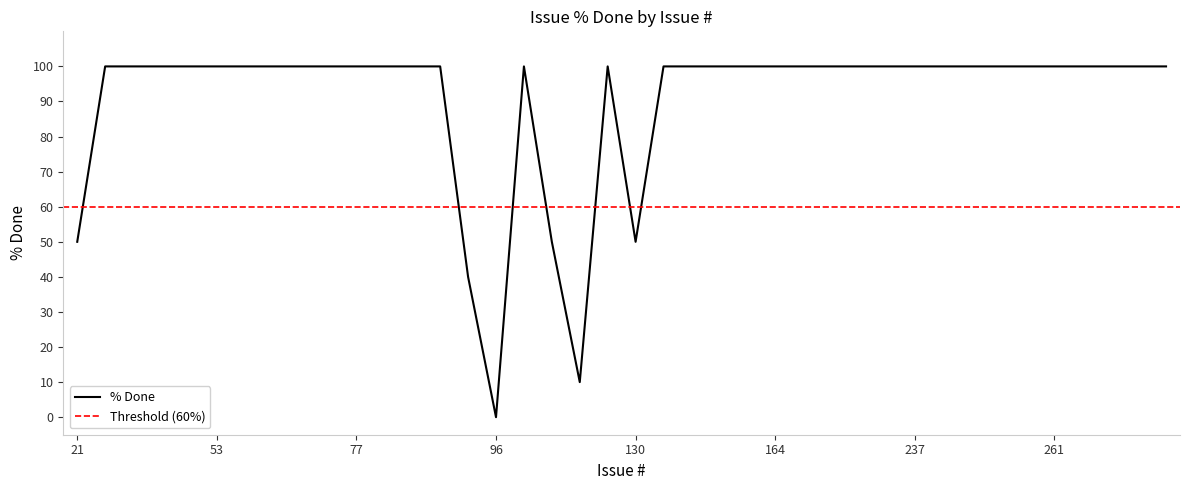

What is the change in value from 21 to 75?

+50